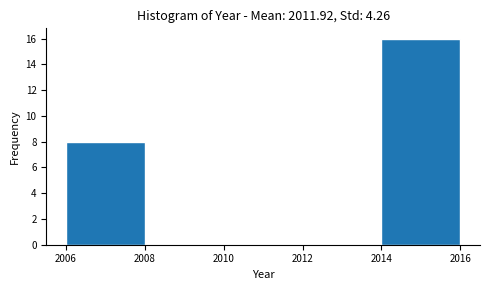

What is the height of the bar covering 2006 to 2008 on the x-axis? The values are not printed on the chart, so give them approximately, as read against the axis.

8